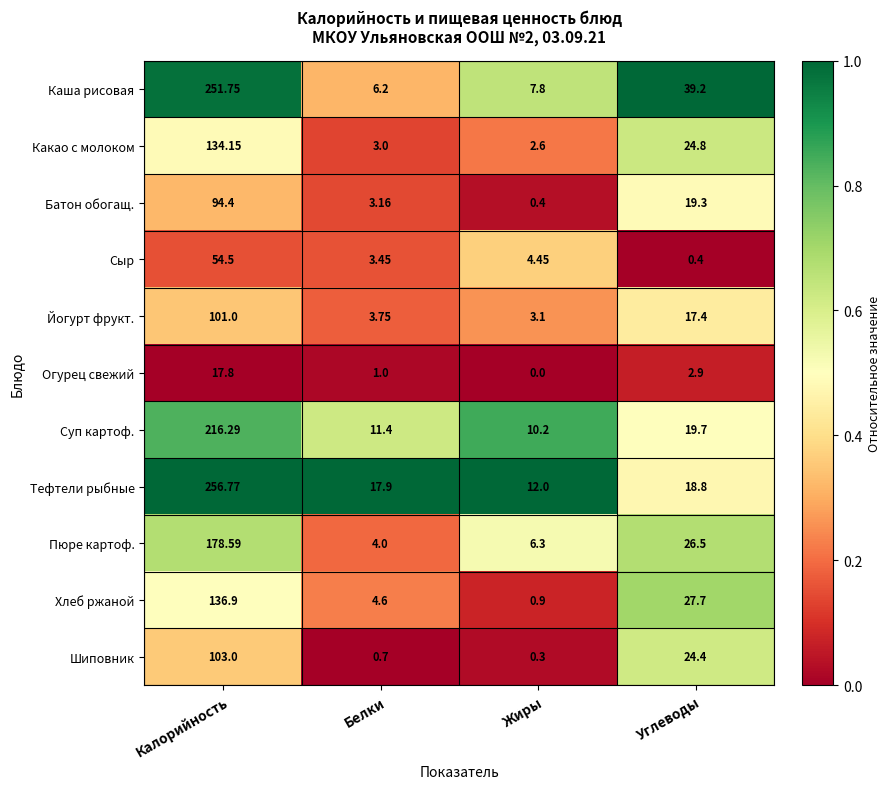

List the series in order of their peak value, lowest first.

Огурец свежий, Сыр, Батон обогащ., Йогурт фрукт., Шиповник, Какао с молоком, Хлеб ржаной, Пюре картоф., Суп картоф., Каша рисовая, Тефтели рыбные